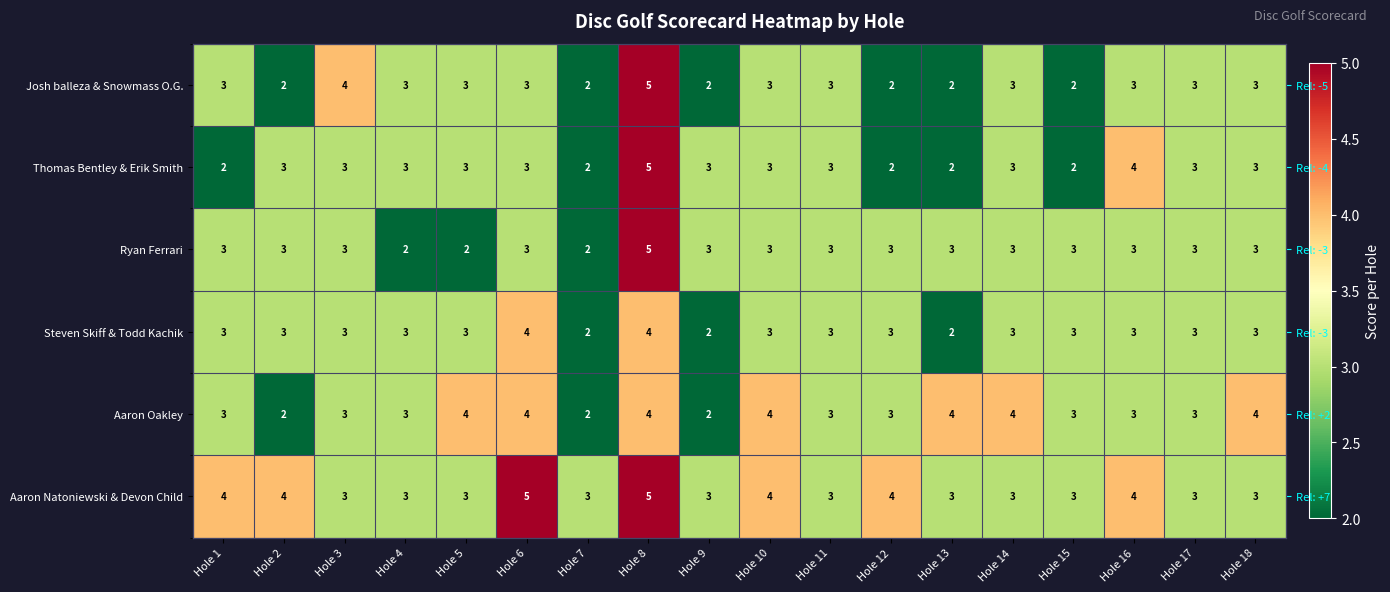

What is the average value of the Aaron Natoniewski & Devon Child series?

4